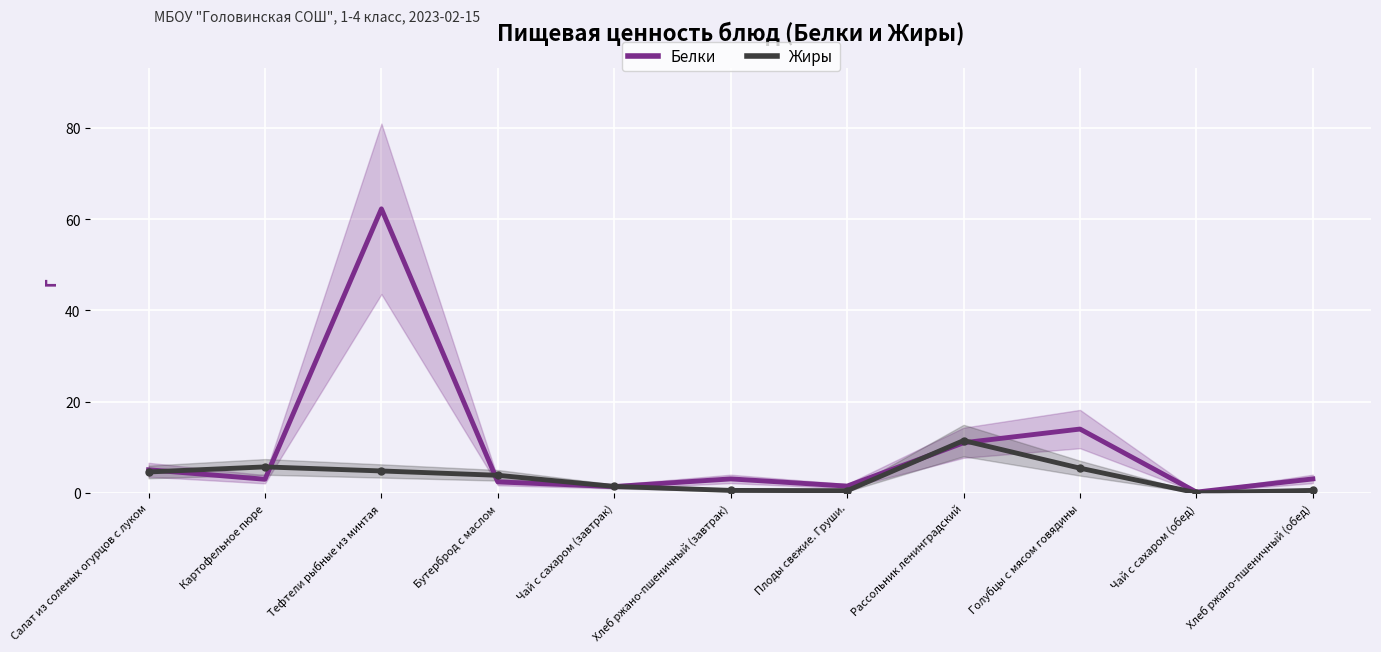

Which has a higher value, Голубцы с мясом говядины or Салат из соленых огурцов с луком?

Голубцы с мясом говядины